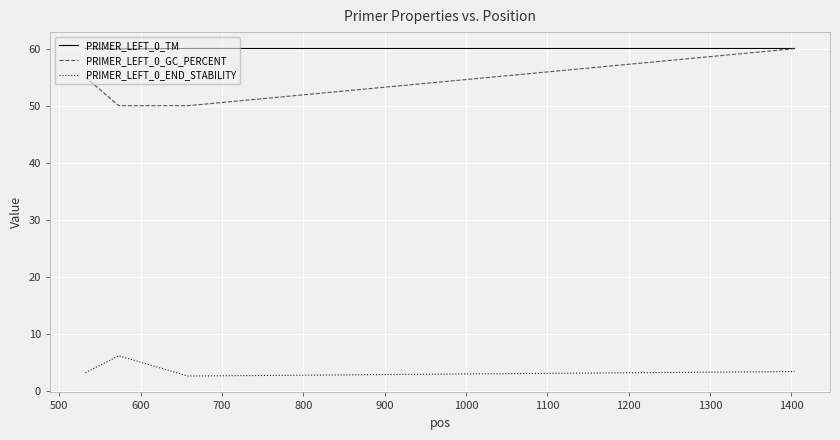

Which series has the widest spread of values?

PRIMER_LEFT_0_GC_PERCENT